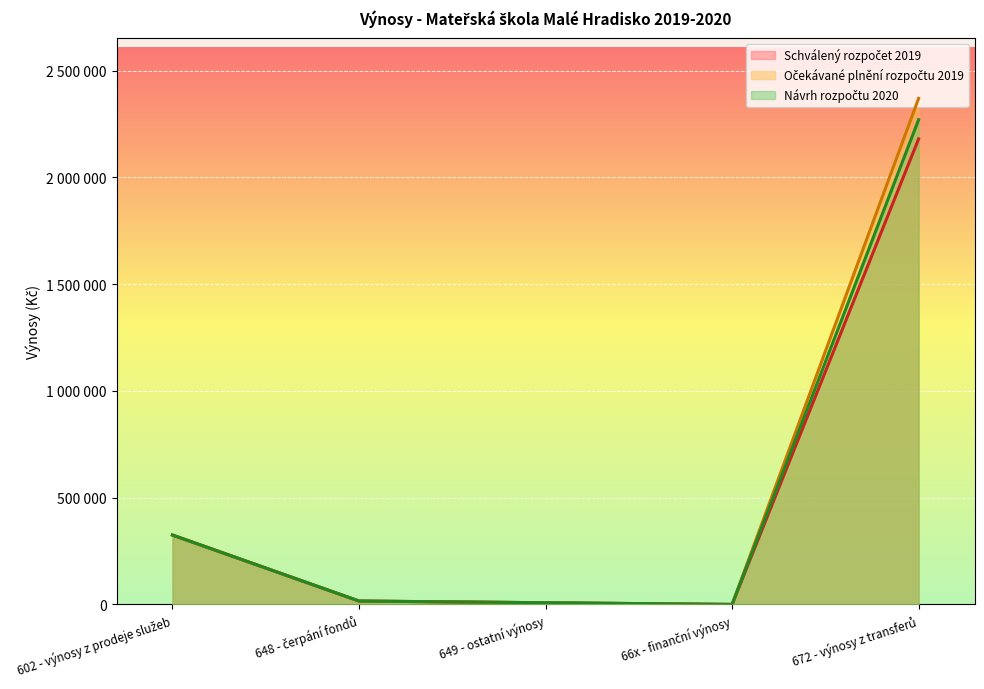

What are all the series names shown in the legend?

Schválený rozpočet 2019, Očekávané plnění rozpočtu 2019, Návrh rozpočtu 2020